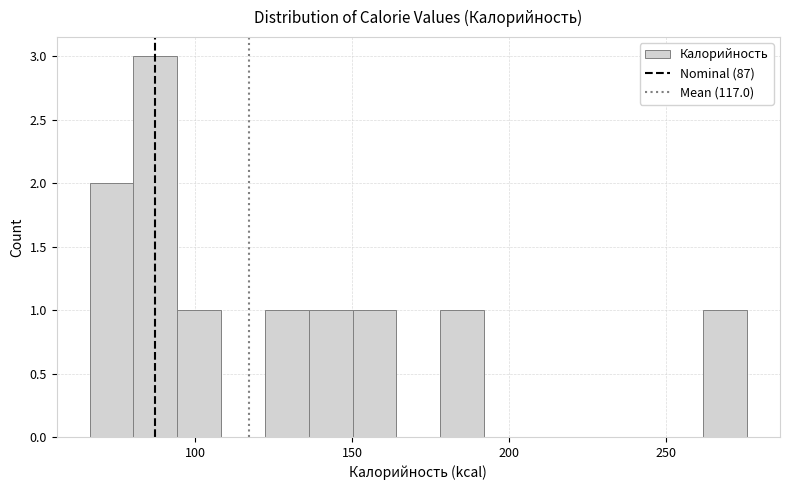

Read against the x-axis, roughly where is the centre of the tallest bar?

85